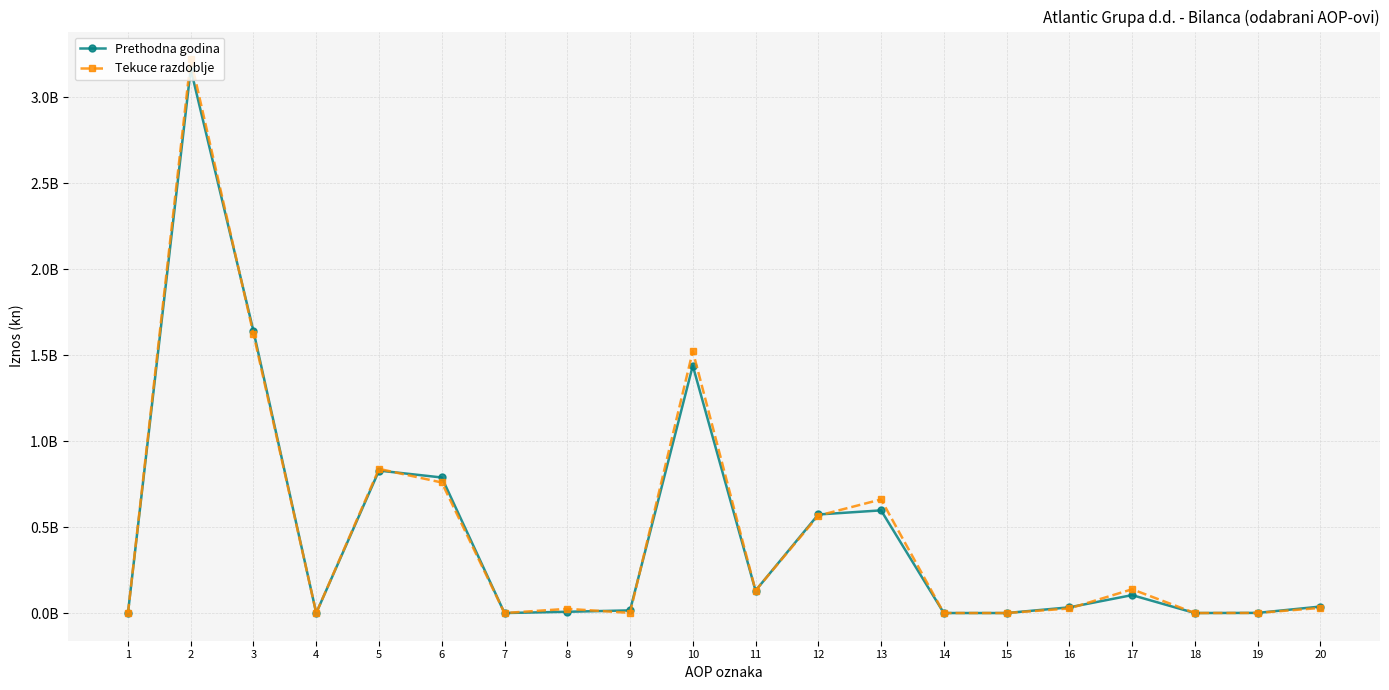

Does the chart have visible grid lines?

Yes